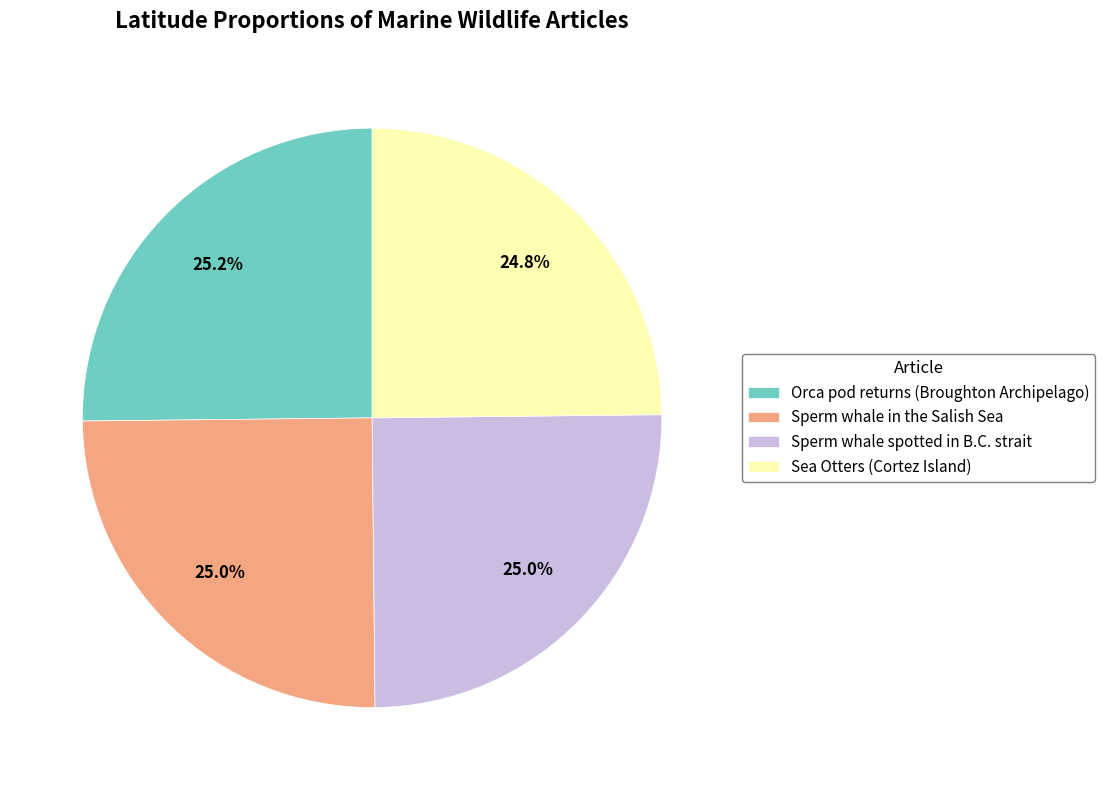

Does any single category account for the majority?

No